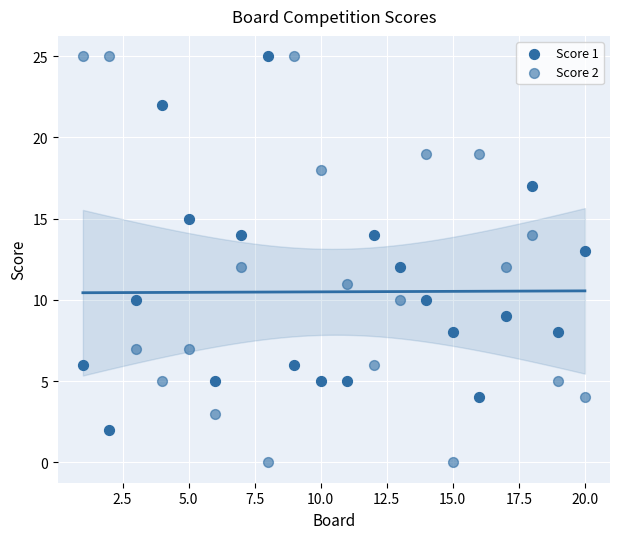

Count the number of points in this scatter plot.

40